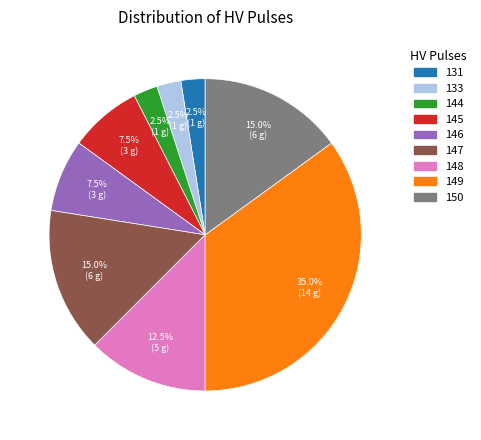

Combined, what portion of the pie is 147 and 150?

30.0%